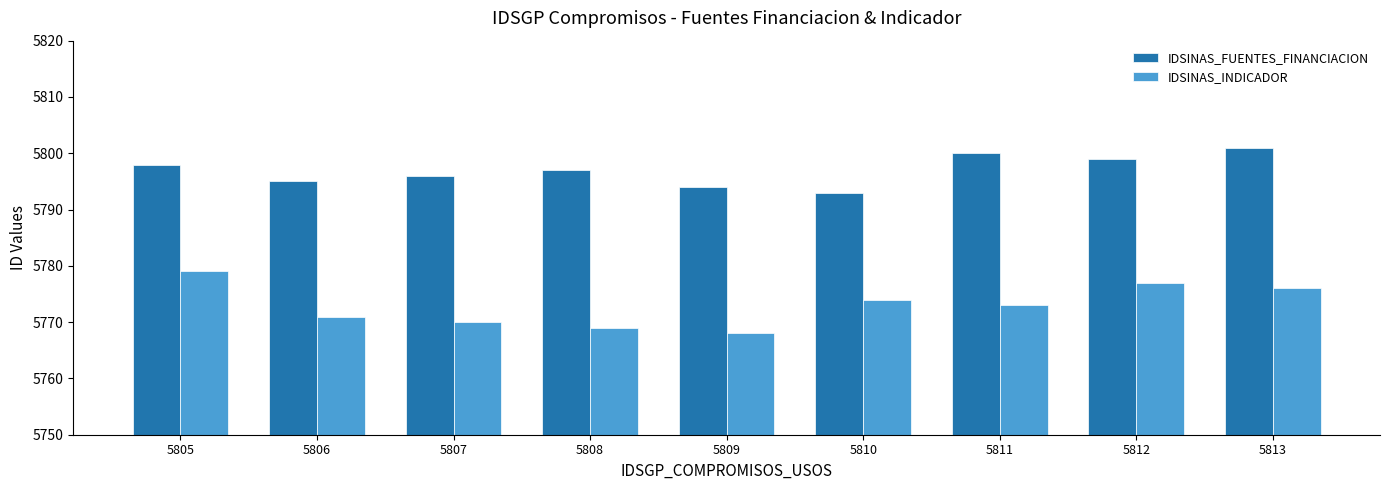

List the series in order of their overall mean, highest first.

IDSINAS_FUENTES_FINANCIACION, IDSINAS_INDICADOR